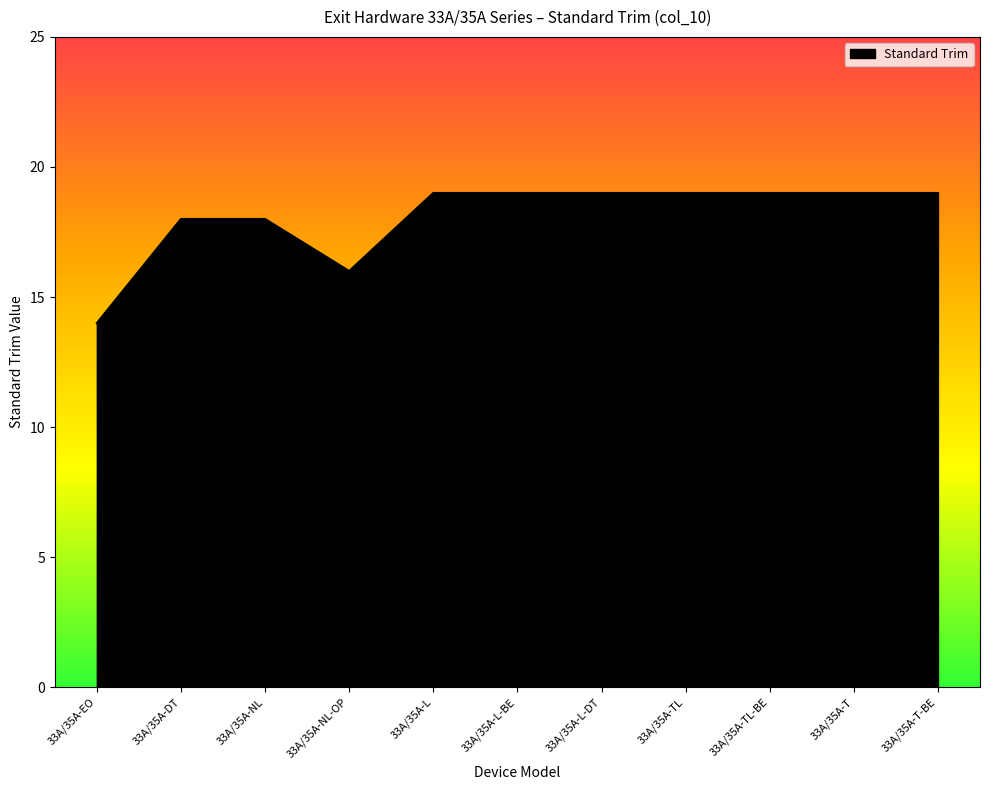

What is the change in value from 33A/35A-NL-OP to 33A/35A-T?

+3